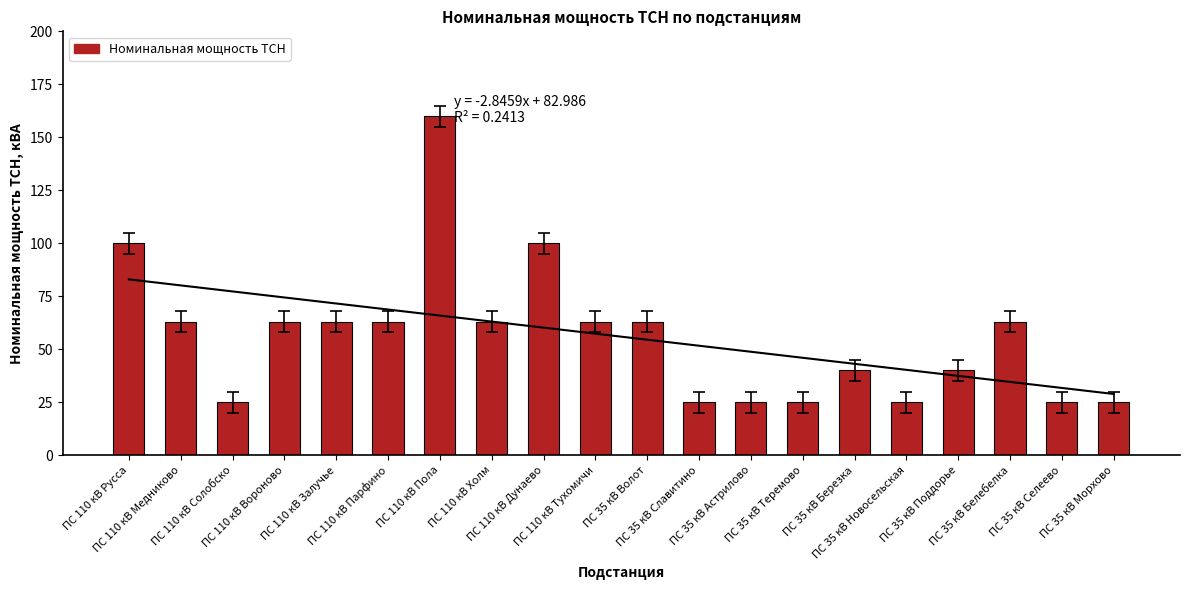

Approximately how many times larger is the value at ПС 110 кВ Пола compared to ПС 110 кВ Холм?

2.5